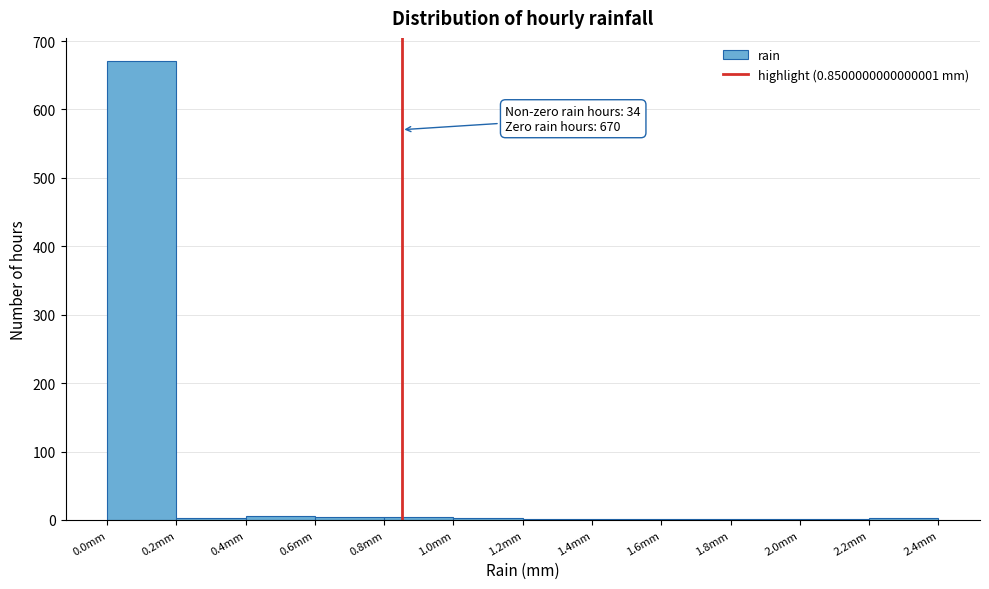

Over which range of the x-axis is the bar tallest?

0.0 to 0.2